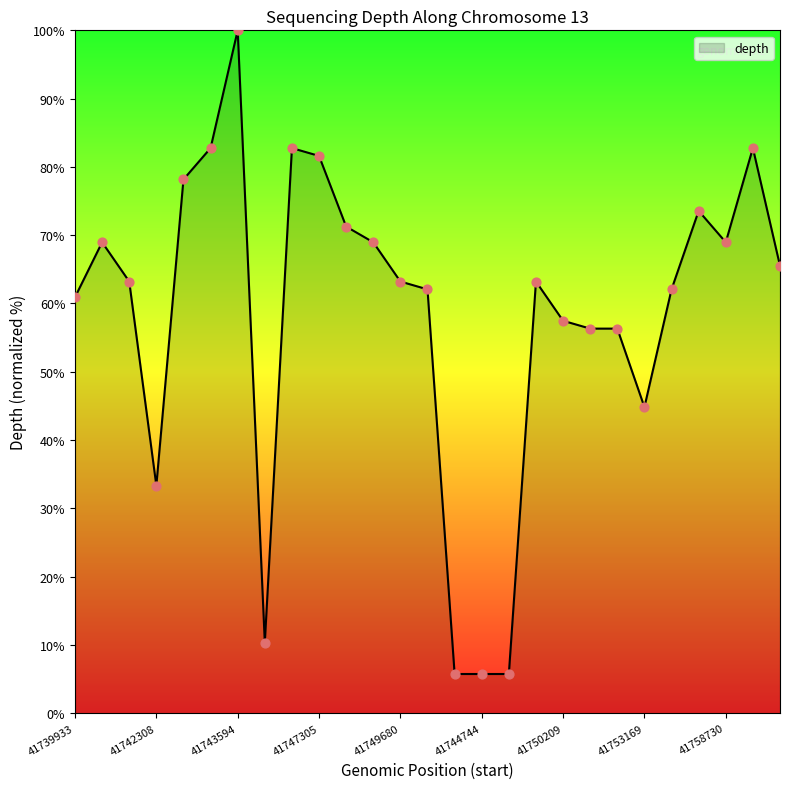

What is the difference between the maximum and minimum values?

94.3